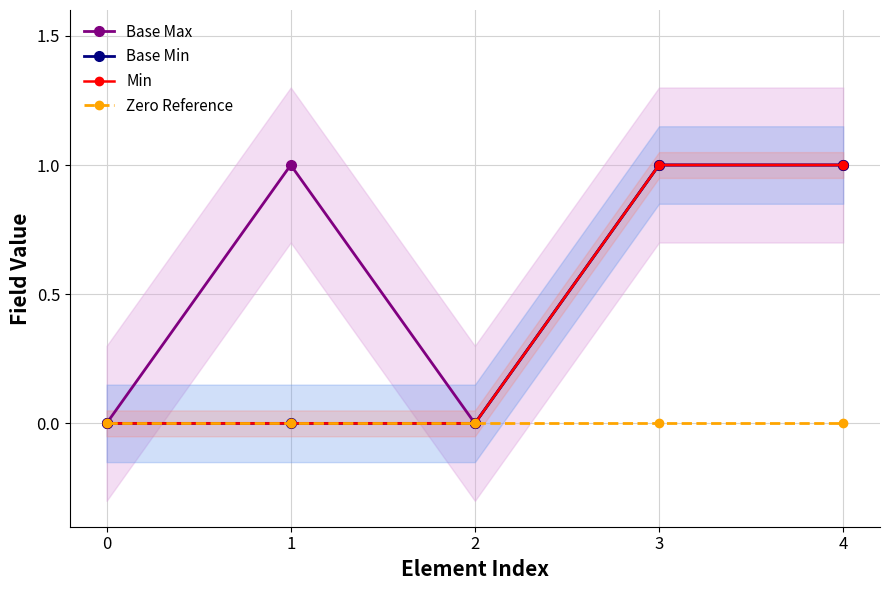

Reading left to right, list all the values displayed in this chart.

Base Max: 0=0	1=1	2=0	3=1	4=1
Base Min: 0=0	1=0	2=0	3=1	4=1
Min: 0=0	1=0	2=0	3=1	4=1
Zero Reference: 0=0	1=0	2=0	3=0	4=0